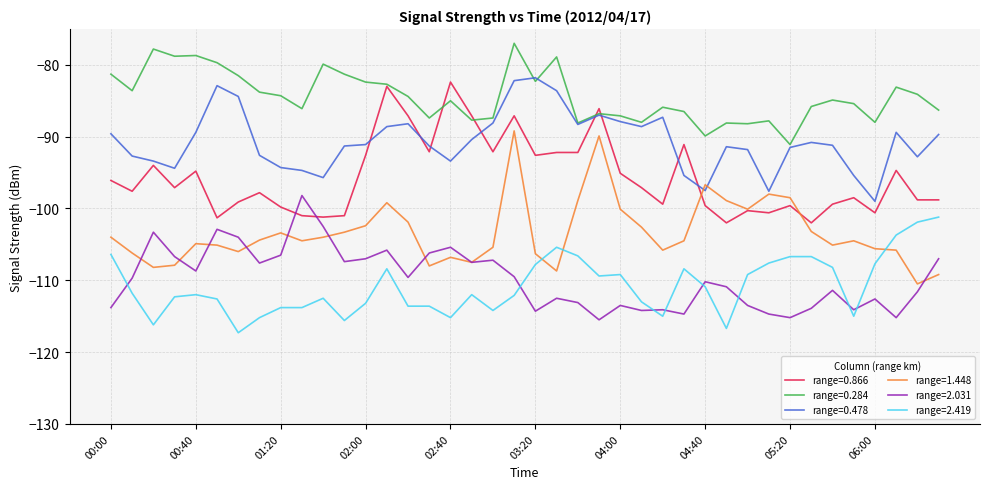

True or false: range=2.419 and range=0.478 cross at least once.

False